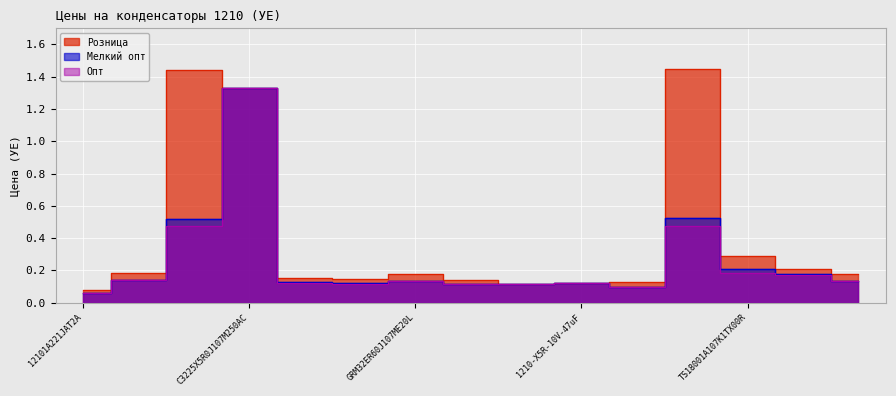

True or false: Розница and Мелкий опт intersect in this chart.

False